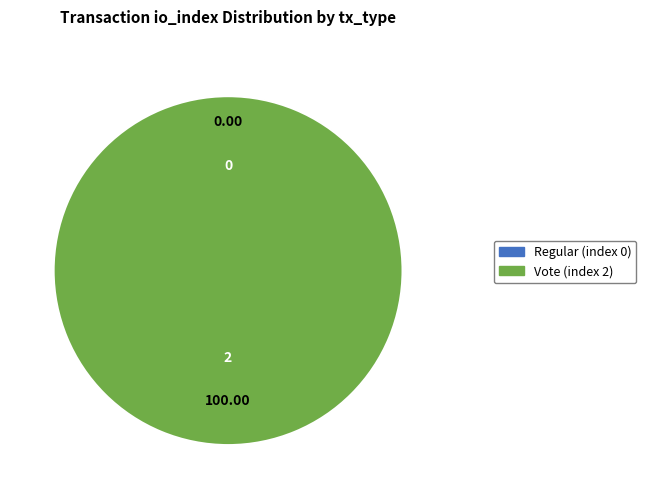

Does Regular (index 0) account for over 50% of the chart?

No